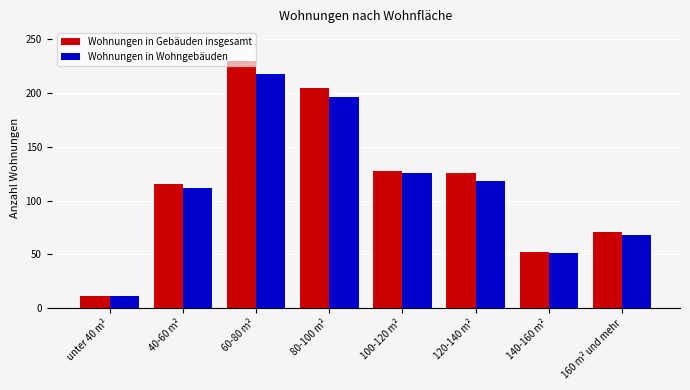

List the series in order of their peak value, highest first.

Wohnungen in Gebäuden insgesamt, Wohnungen in Wohngebäuden